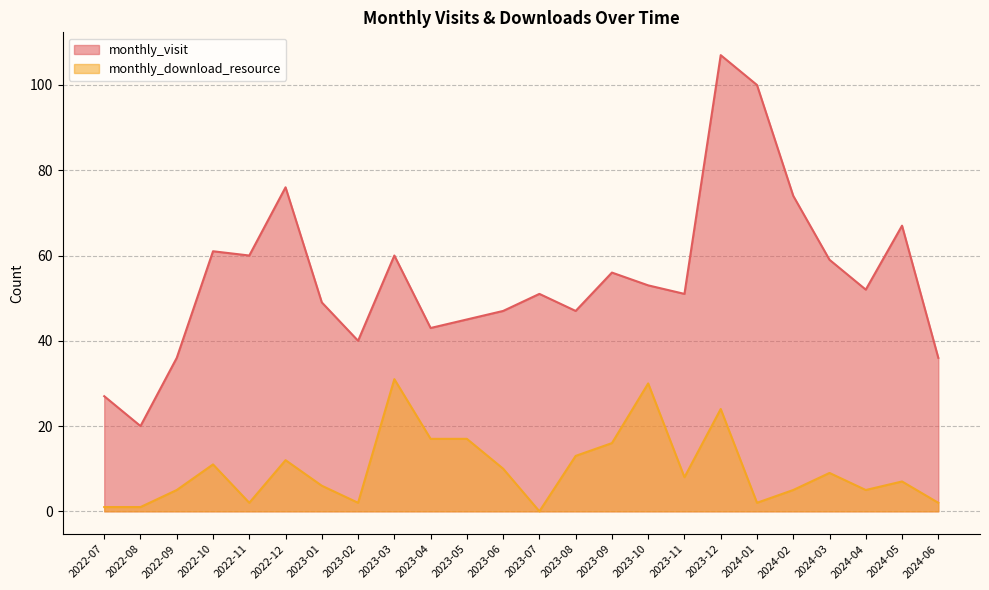

Which series has the largest total across all categories?

monthly_visit